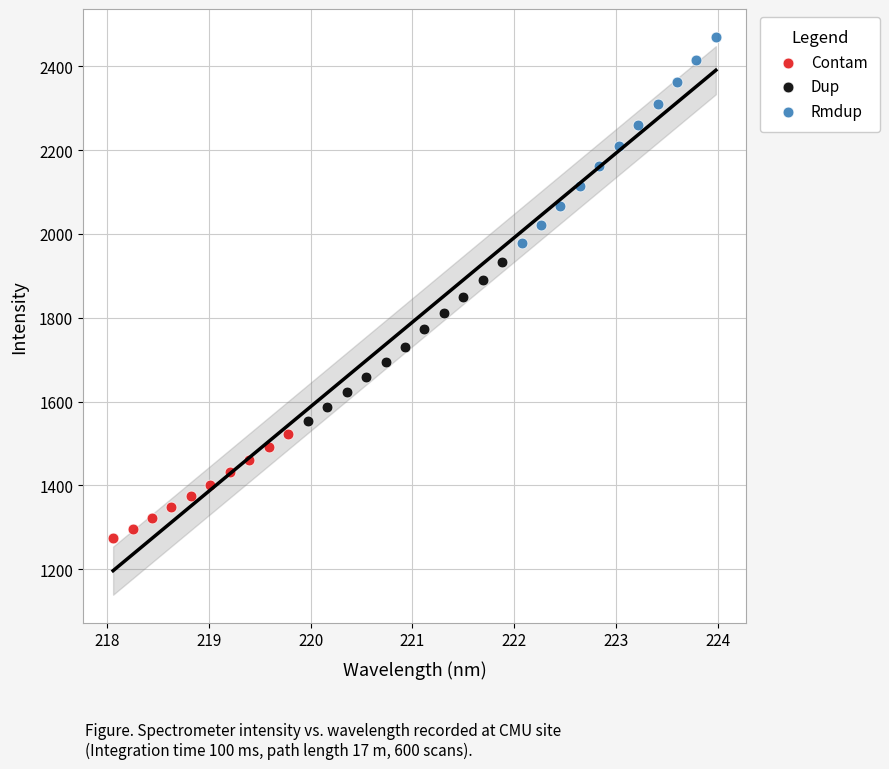

Which series has the widest spread of Y values?

Rmdup